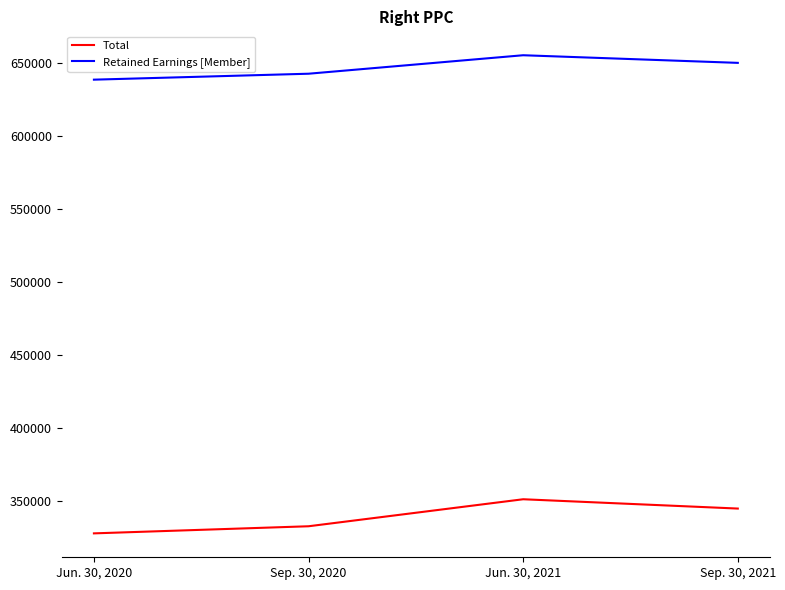

True or false: Total and Retained Earnings [Member] cross at least once.

False